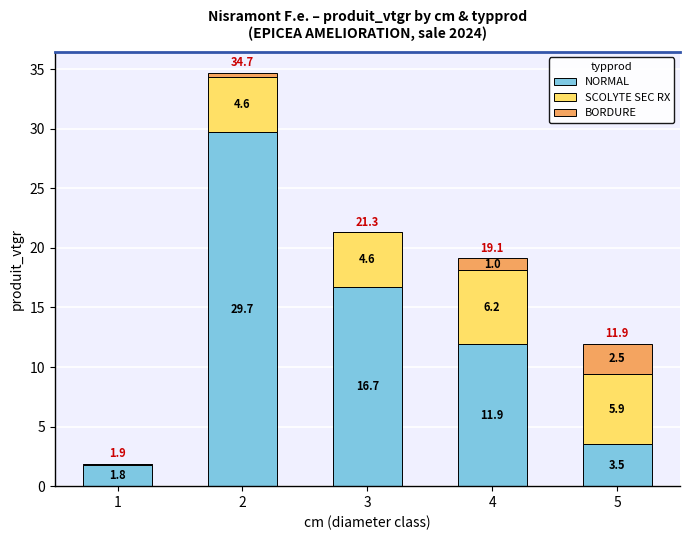

The NORMAL series shows 3.5 at 5. True or false?

True